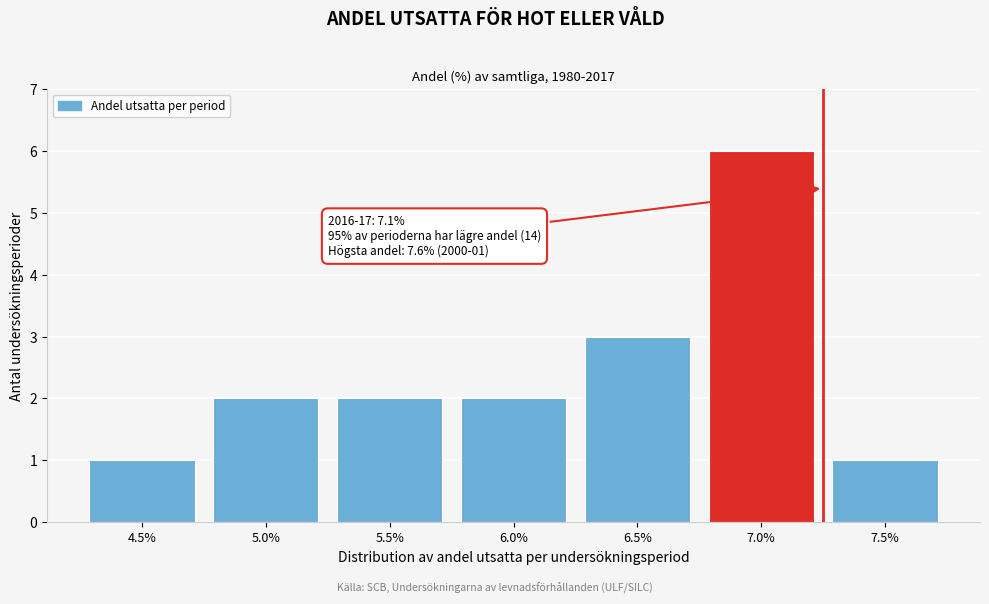

Reading right to left, list all the values displayed in this chart.

1	6	3	2	2	2	1